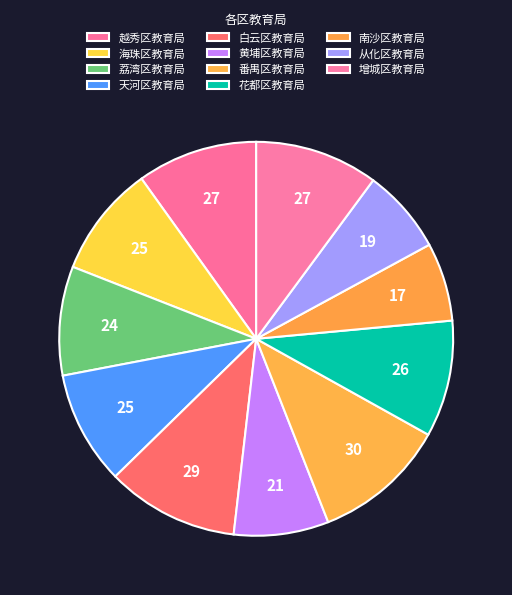

What is the total percentage of 海珠区教育局 and 白云区教育局?

20.0%